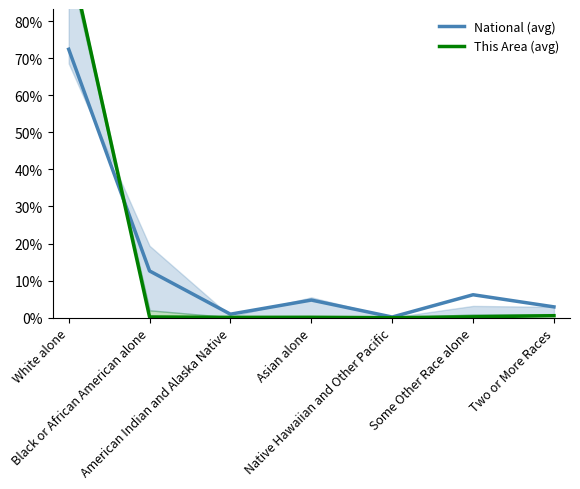

What is the sum of the This Area (avg) values at Some Other Race alone and Black or African American alone?

0.4